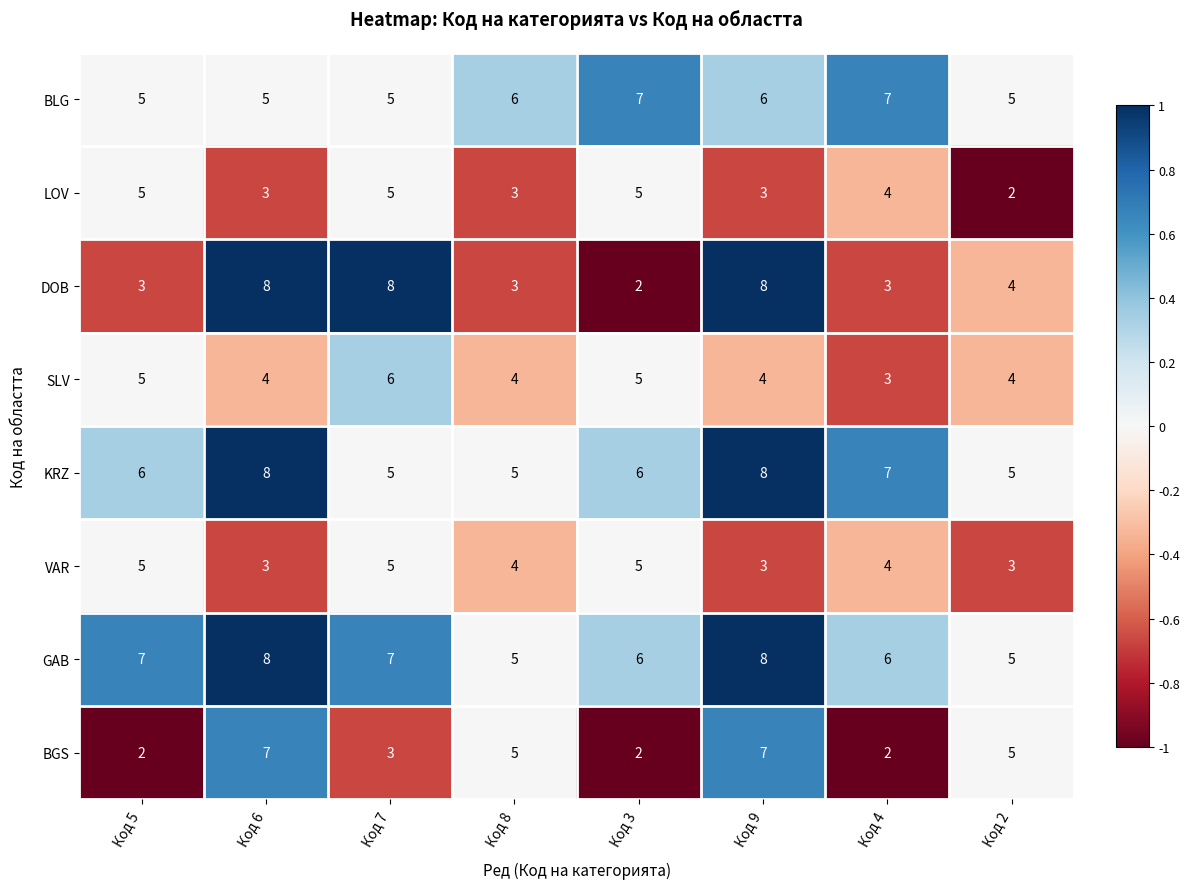

Is it true that GAB equals 6 at Код 3?

True